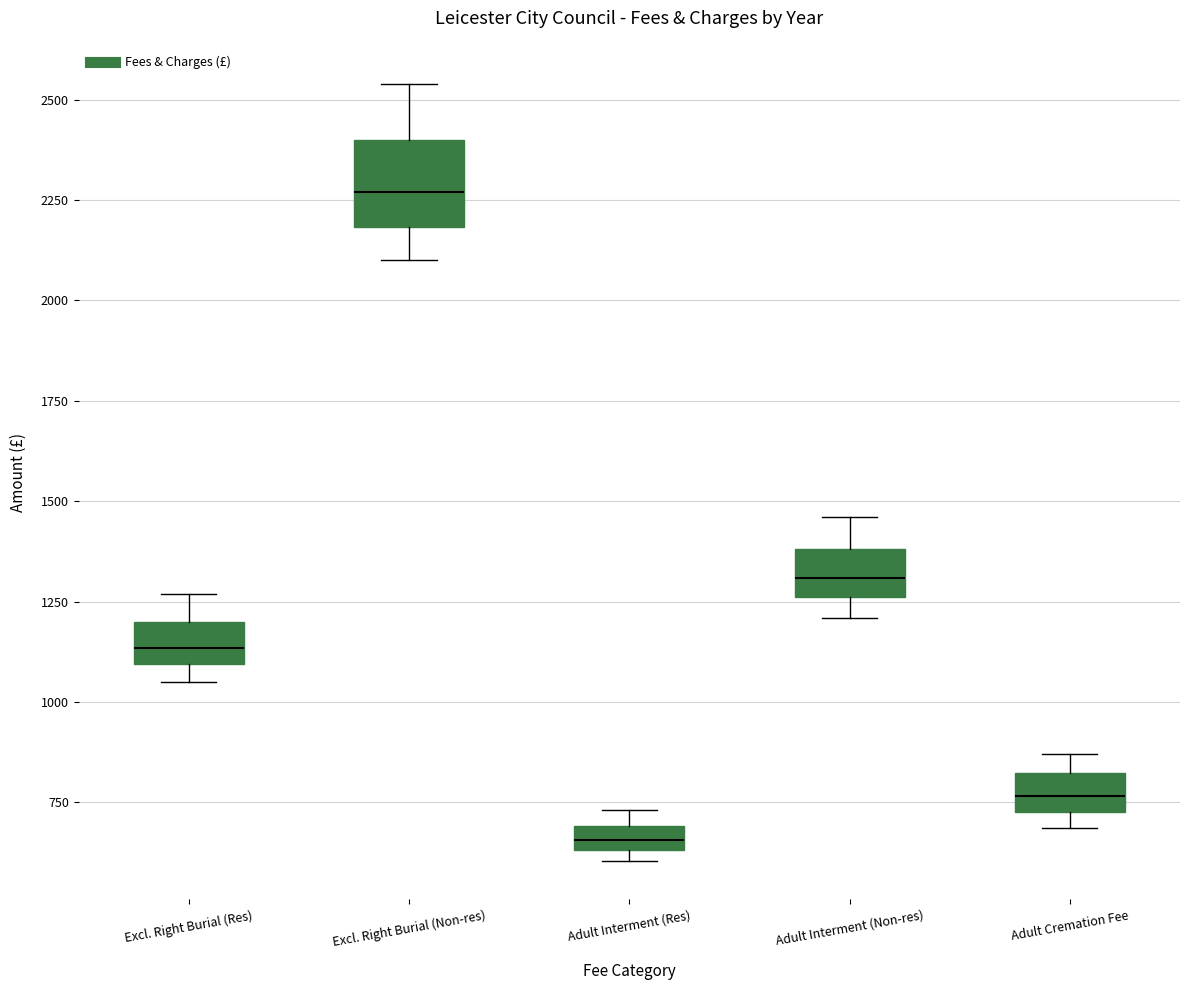

Which box has the highest median line?

Excl. Right Burial (Non-res)